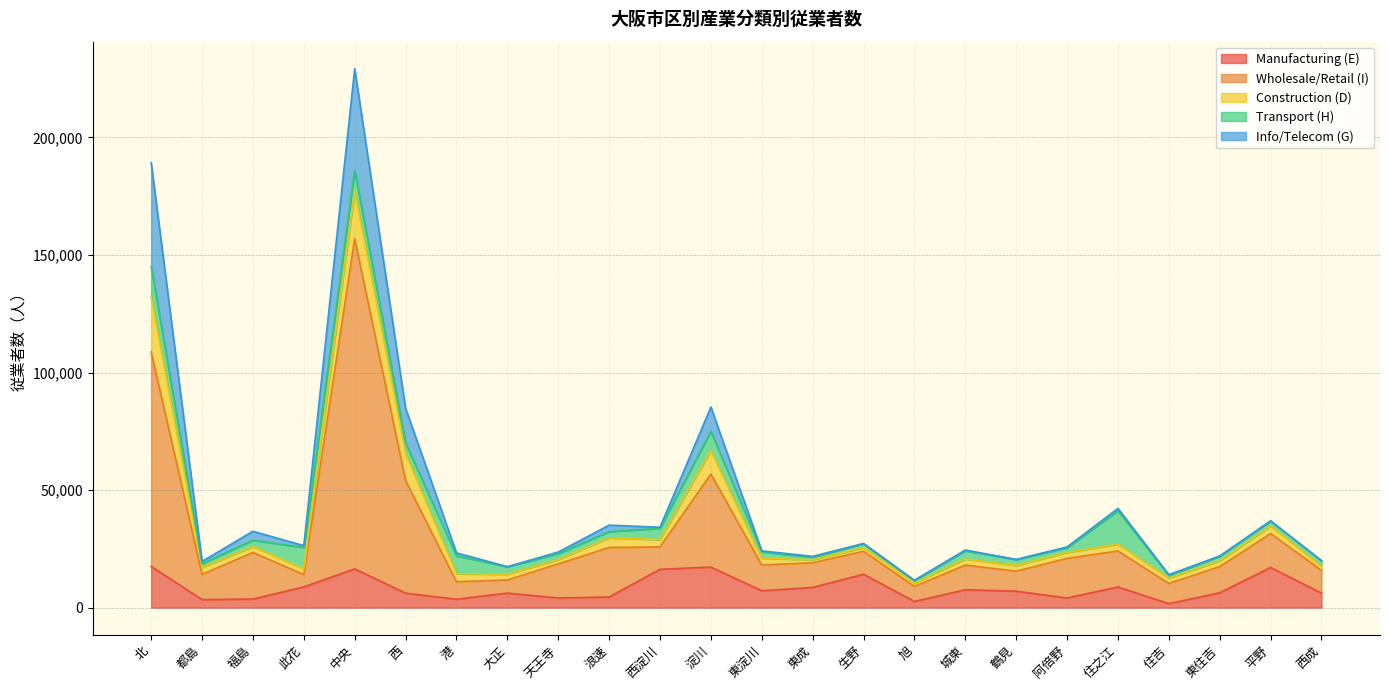

At which category is the sum across all series the highest?

中央